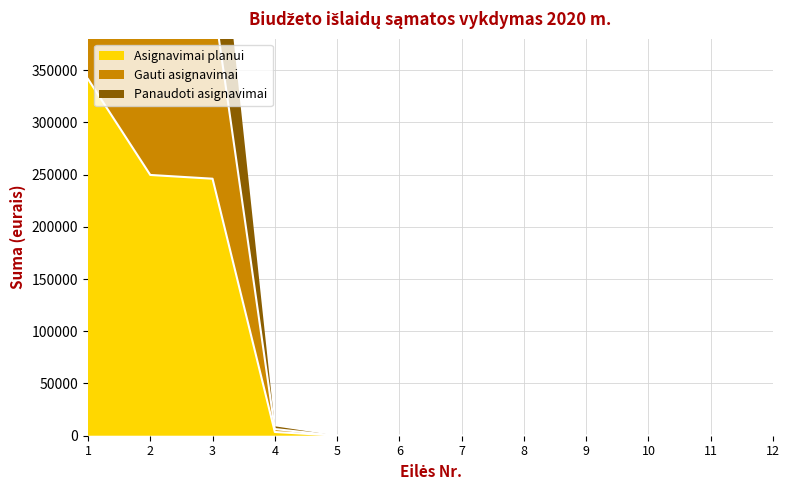

At how many categories does at least one series exceed 476107?

1